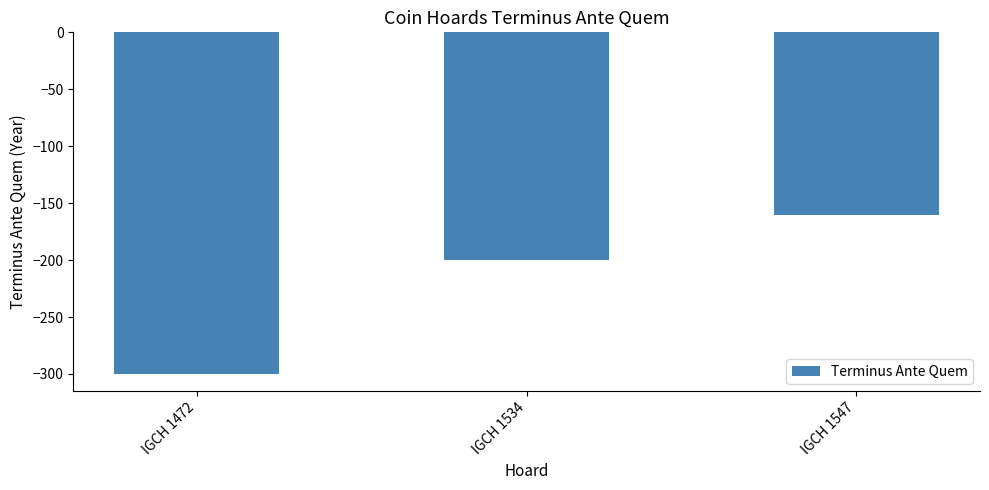

Rank the categories by value from lowest to highest.

IGCH 1472, IGCH 1534, IGCH 1547